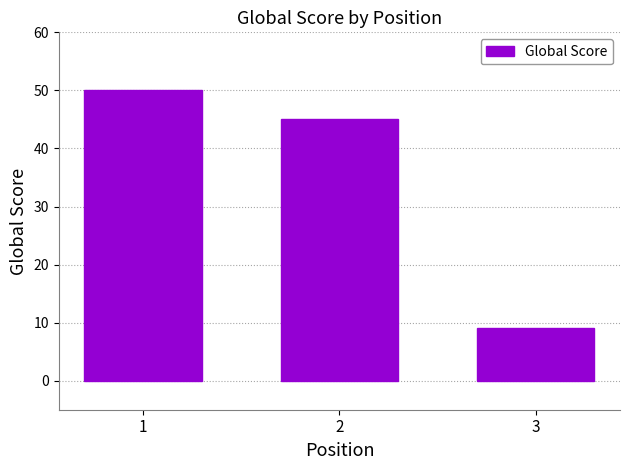

List the labels in order of value, smallest first.

3, 2, 1